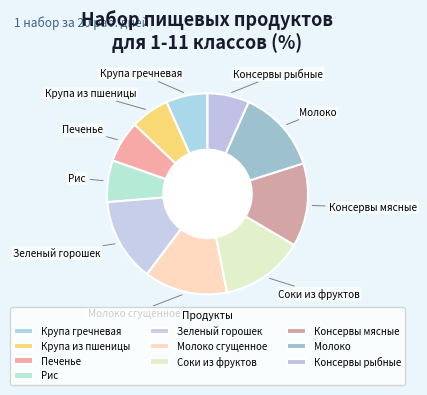

Which has a higher value, Рис or Молоко?

Молоко